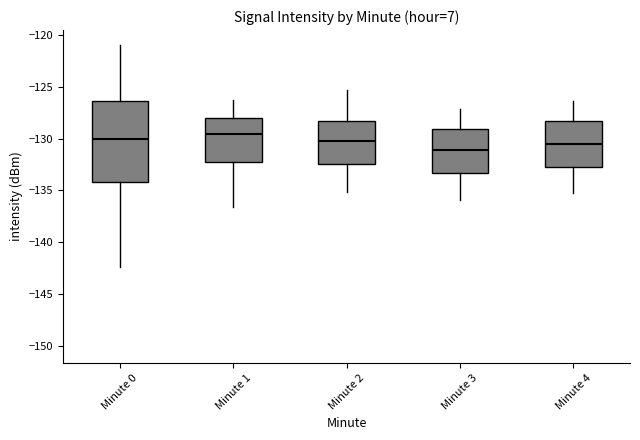

Which box is the tallest, from its lower edge to its upper edge?

Minute 0